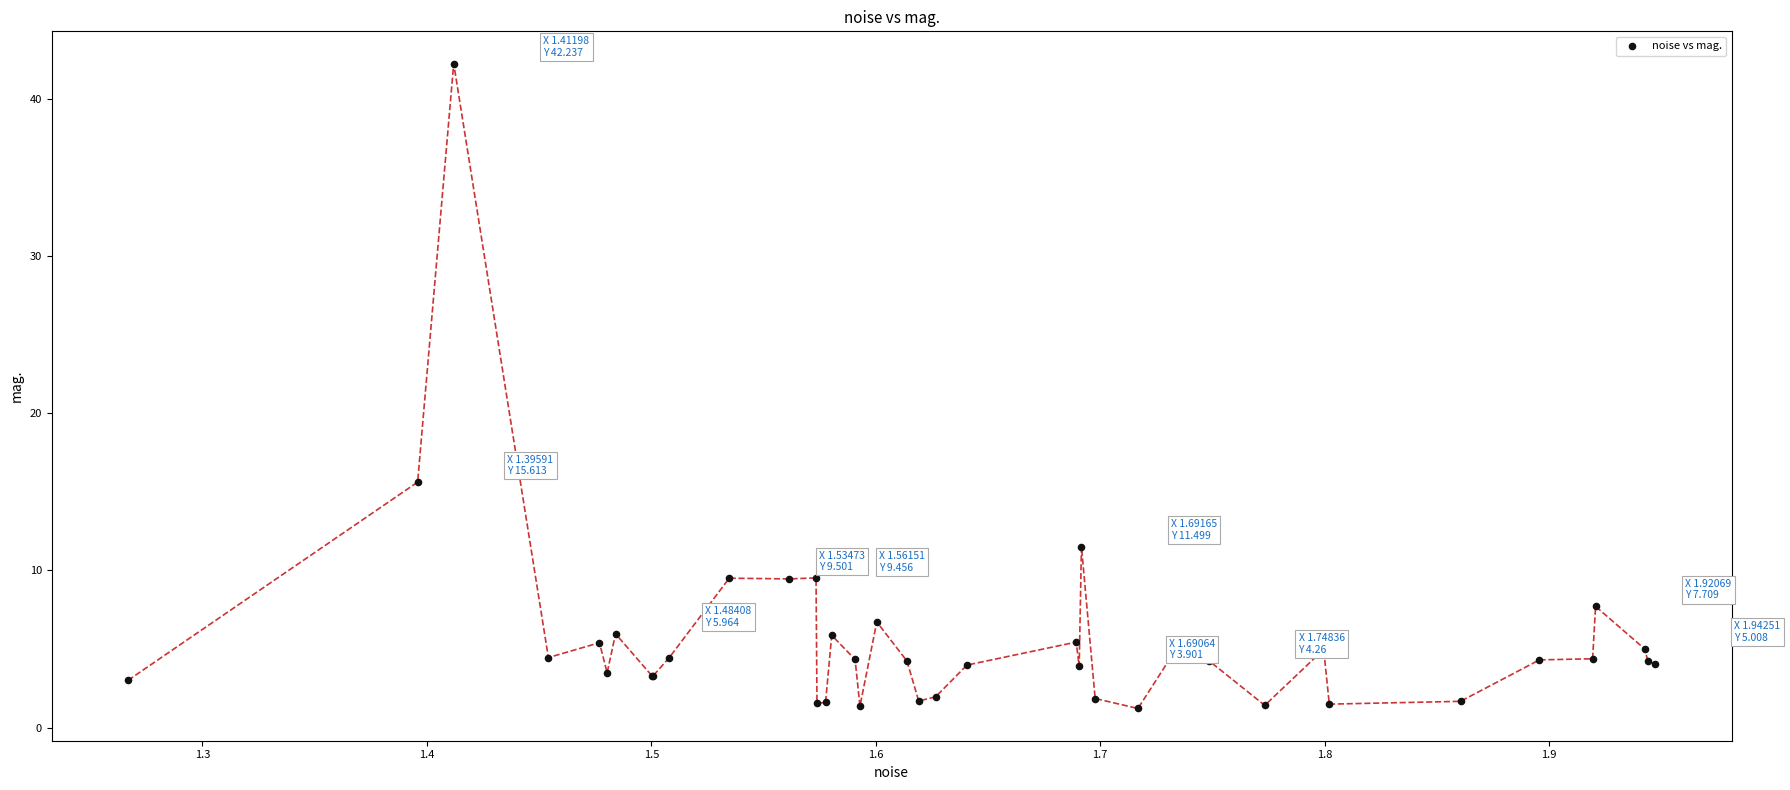

What Y value in the scatter plot is closest to 21?

15.6